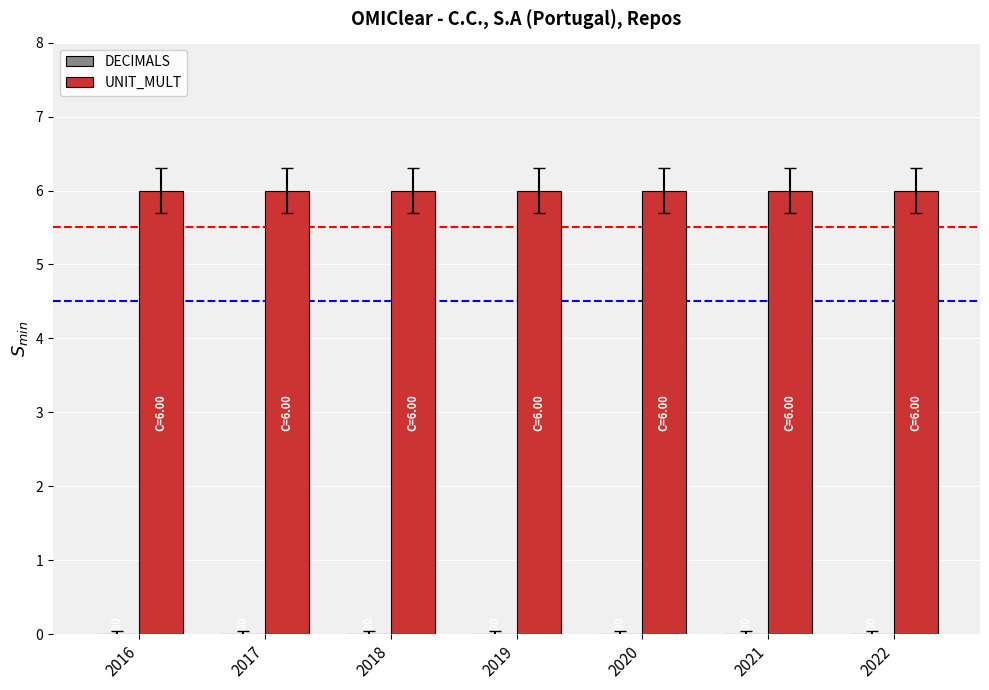

What is the approximate value of UNIT_MULT at 2019?

6